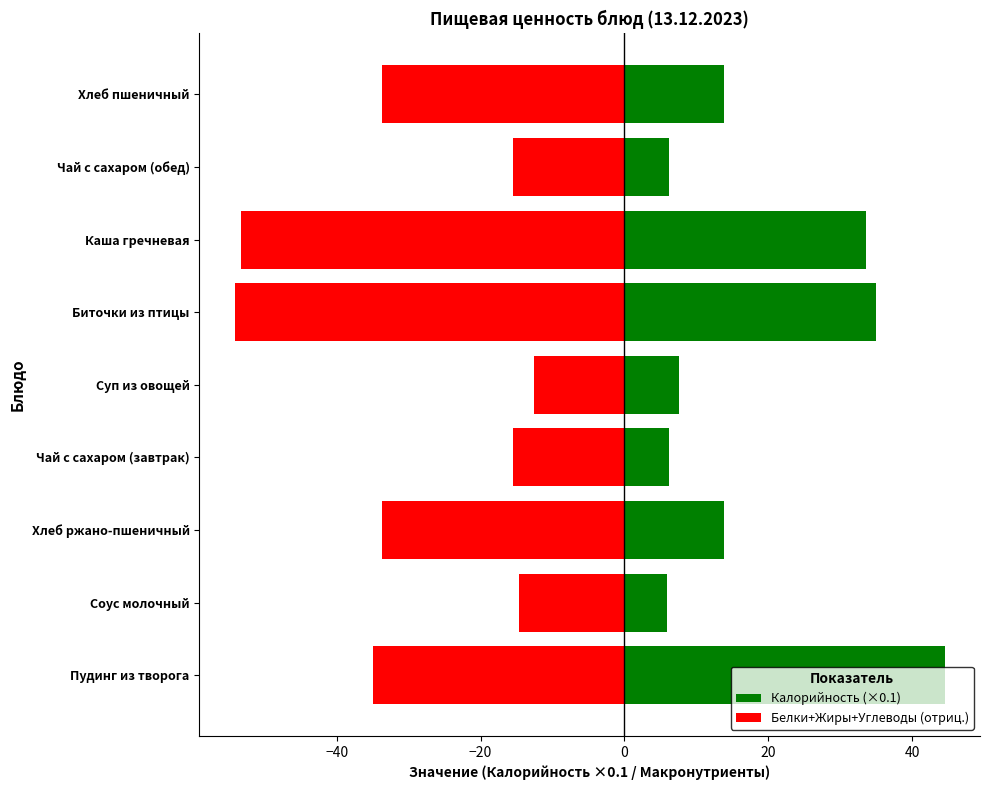

How many values in the Калорийность (×0.1) series exceed 13?

5